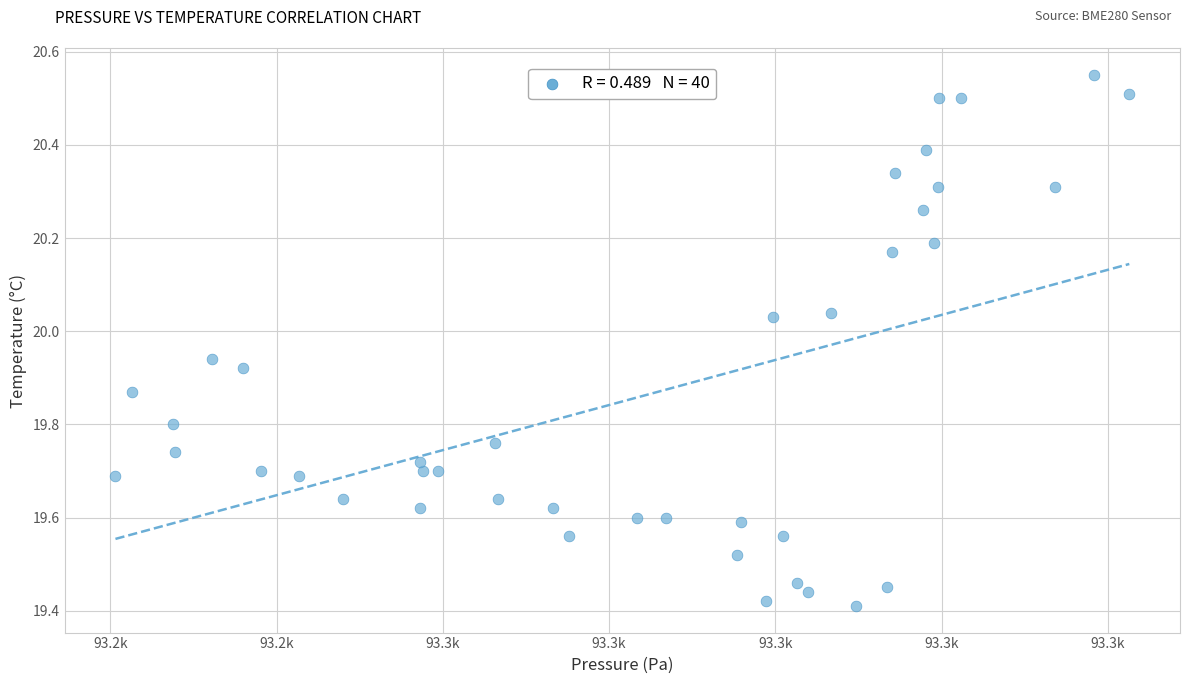

What is the range of Y values (max minus min)?

1.1